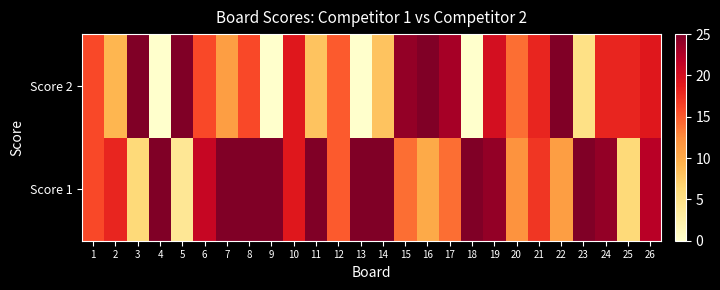

Rank the series at 22 from highest to lowest value.

Score 2, Score 1